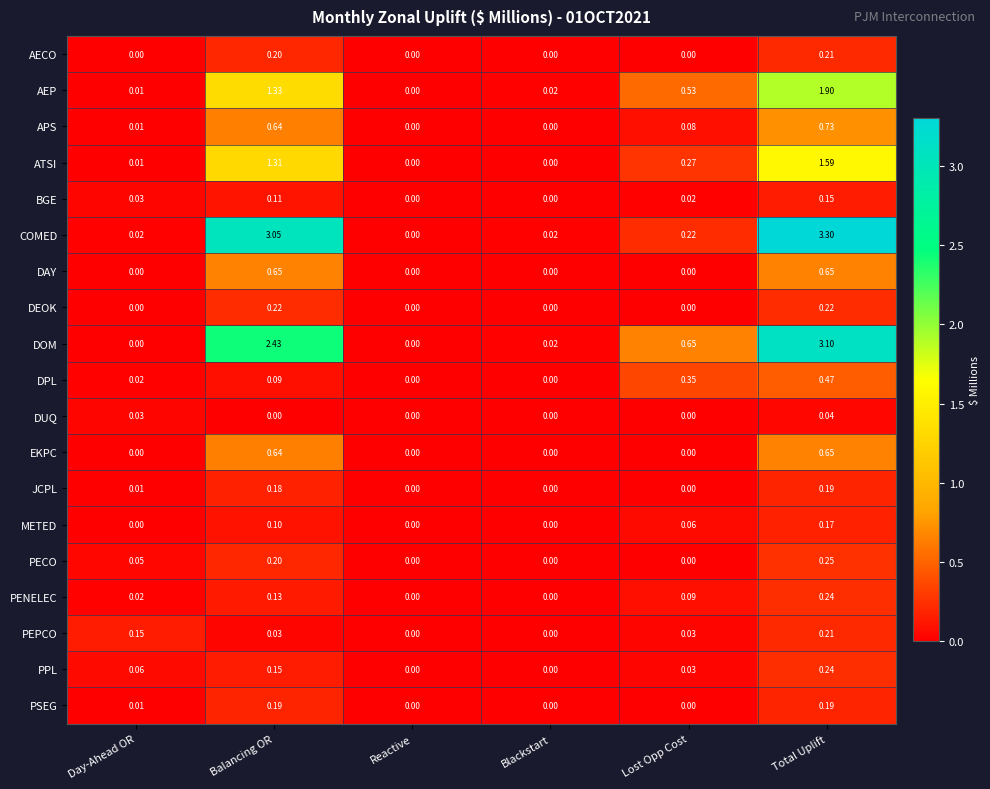

Which series has the largest range (max minus min)?

COMED